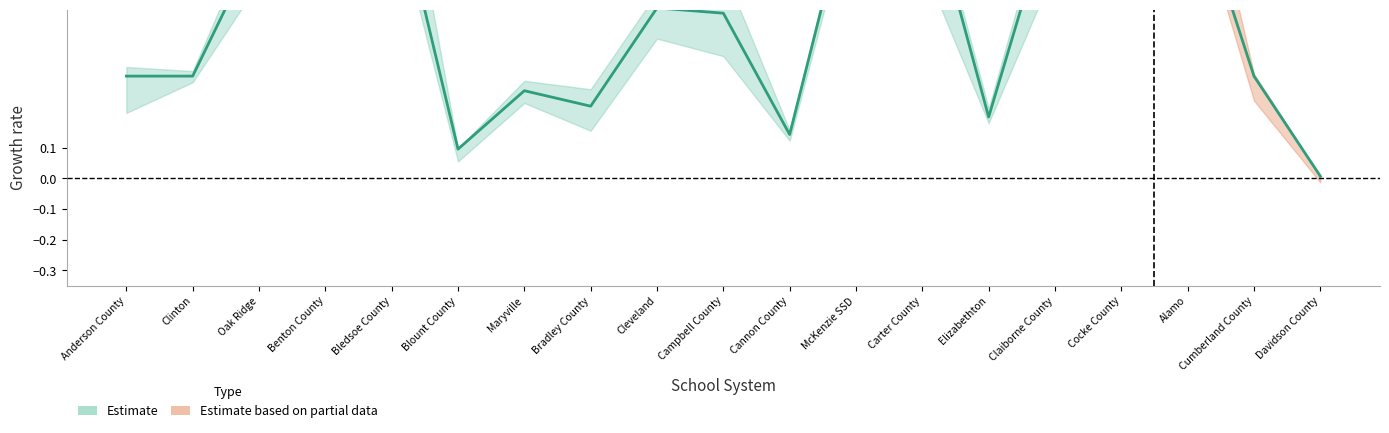

What is the greatest value displayed?

1.0